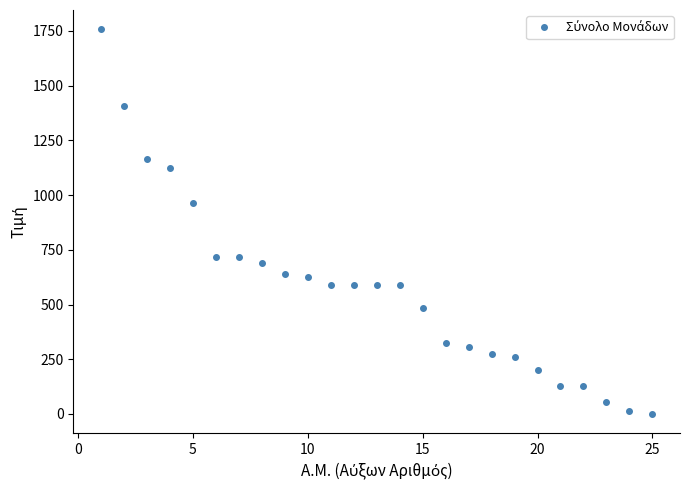

What is the difference between the second highest and second lowest values?

1394